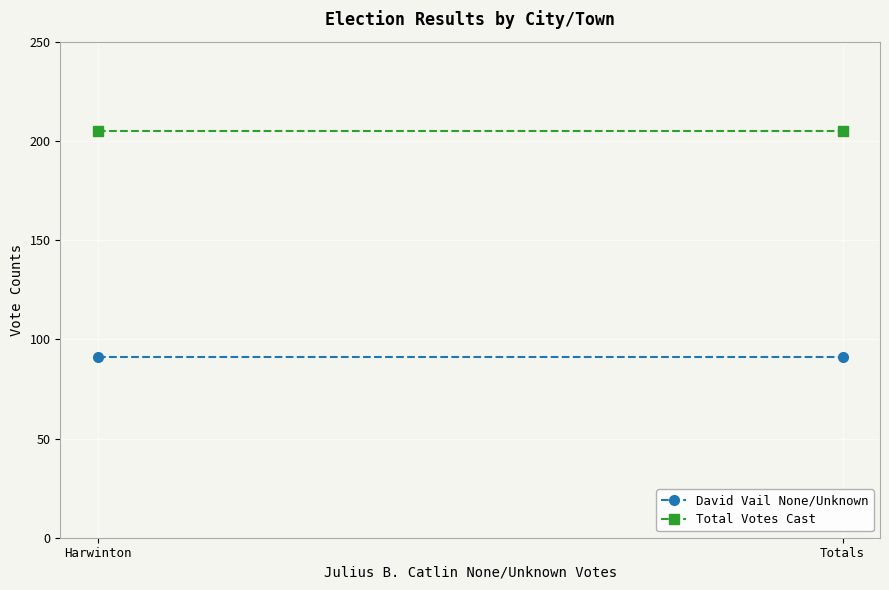

True or false: David Vail None/Unknown has a value of 136 at Totals.

False